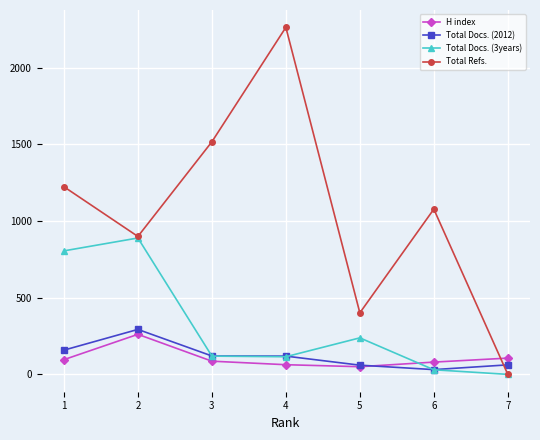

Which label corresponds to the largest value in the chart?

4